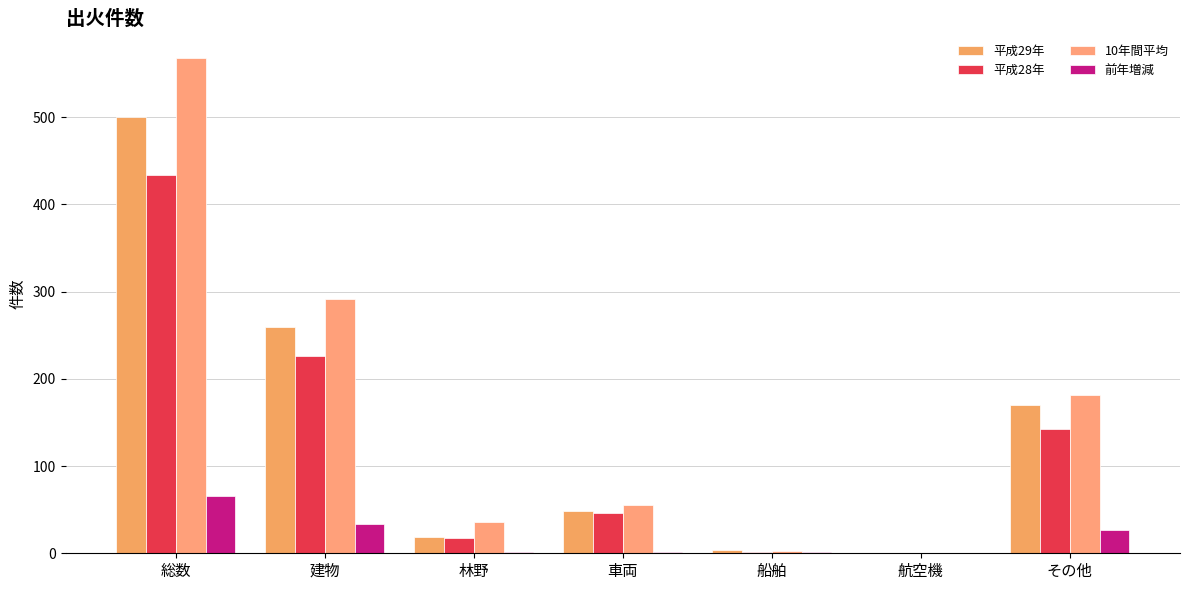

How many groups of bars are there?

7